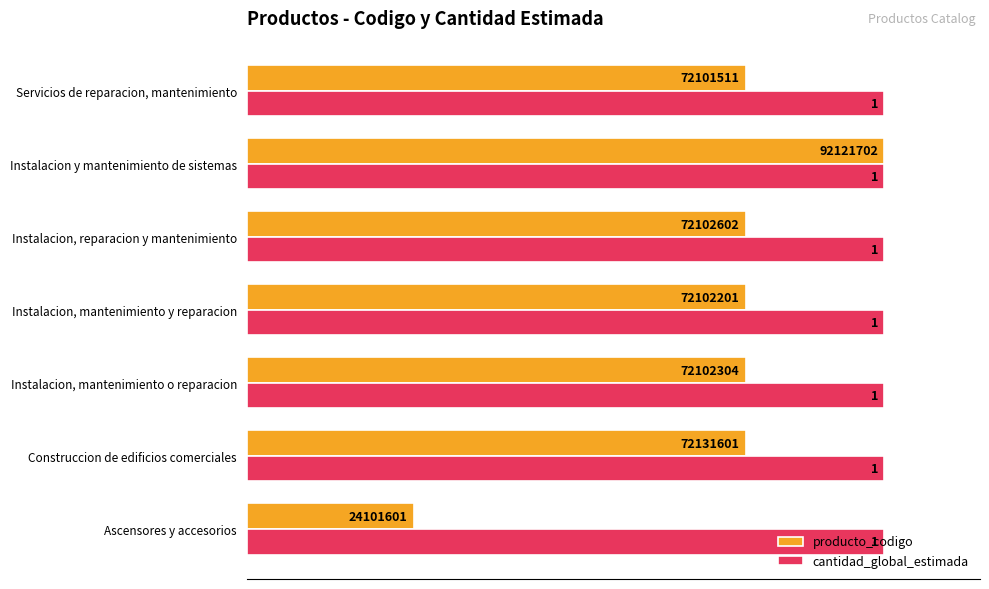

What is the maximum value shown in the chart?

1.0